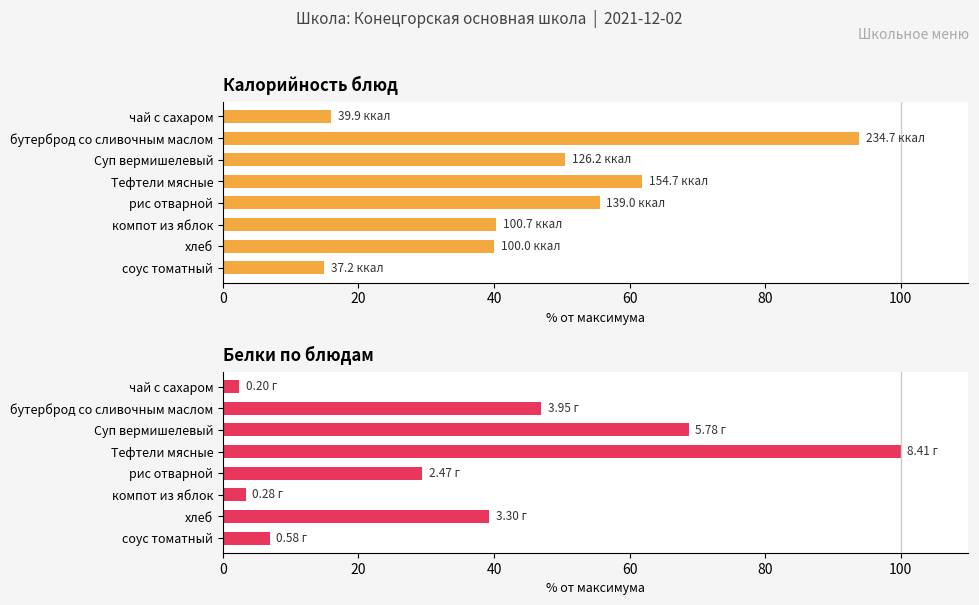

What are all the series names shown in the legend?

Калорийность, Белки